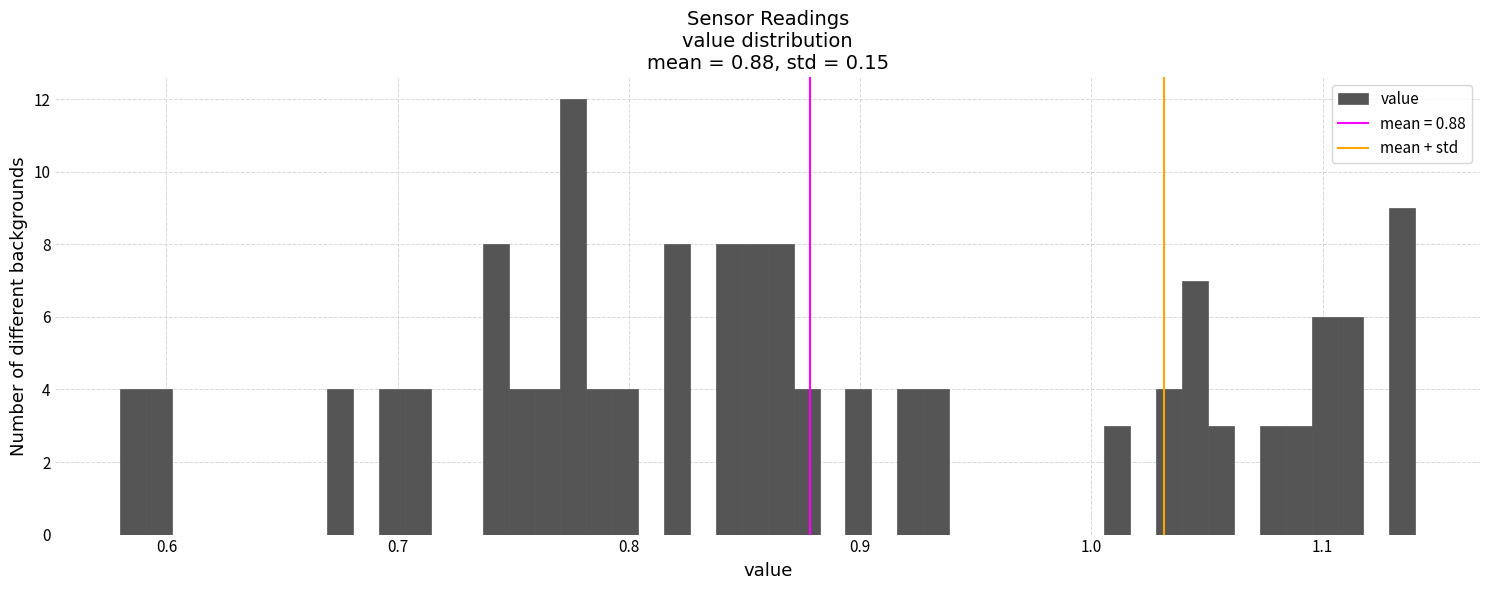

Read against the x-axis, roughly where is the centre of the tallest bar?

0.78